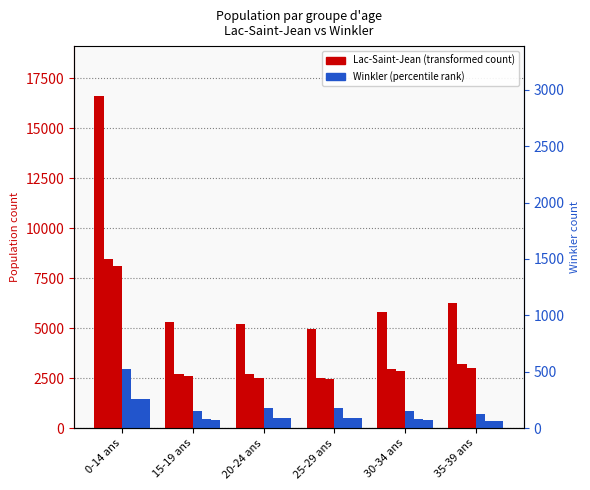

At 30-34 ans, list the series in order from smallest to largest.

Winkler Female, Winkler Male, Winkler Total, Lac-Saint-Jean Female, Lac-Saint-Jean Male, Lac-Saint-Jean Total